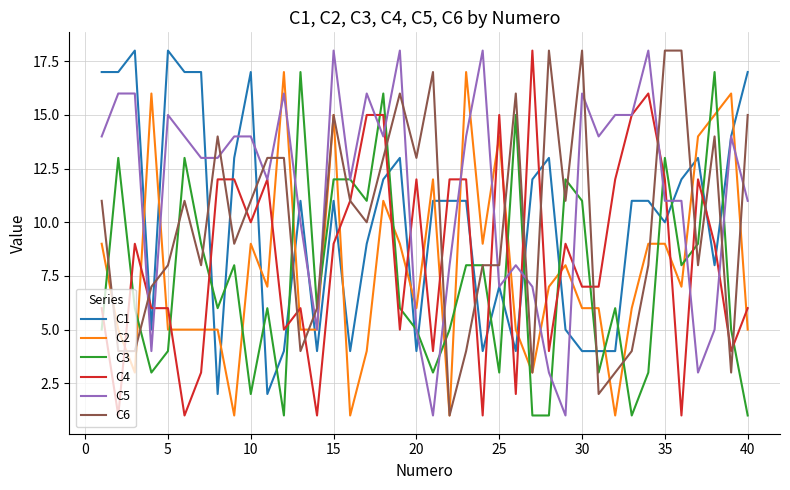

What is the maximum value shown in the chart?

18